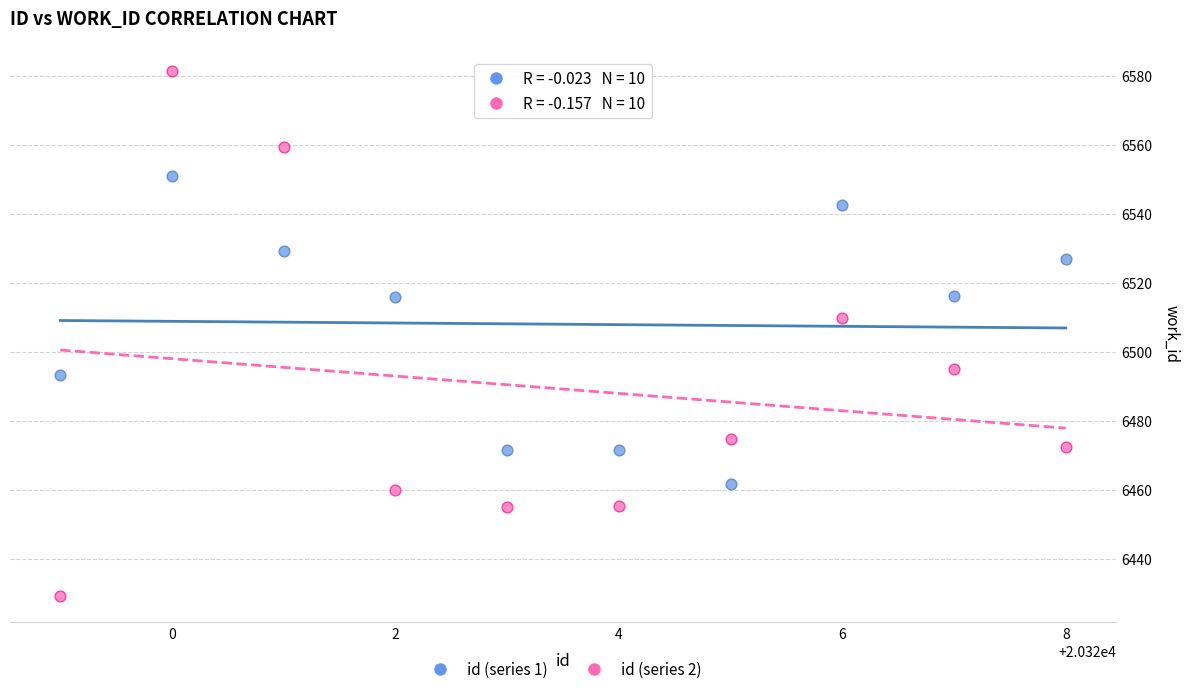

Across all data points, what is the range of X values (max minus min)?

9.0